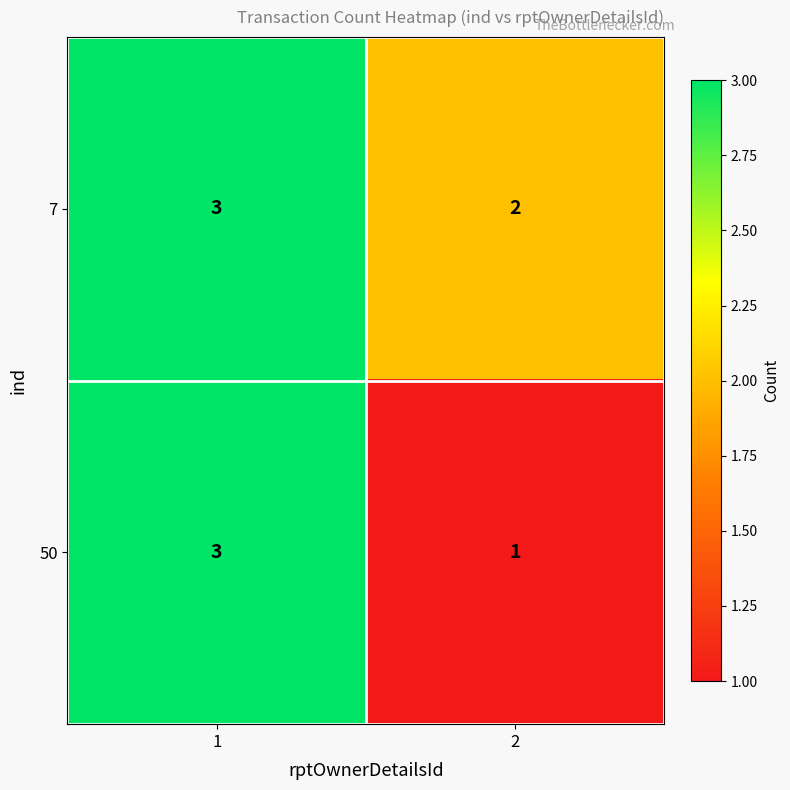

The 50 series shows 3 at 1. True or false?

True